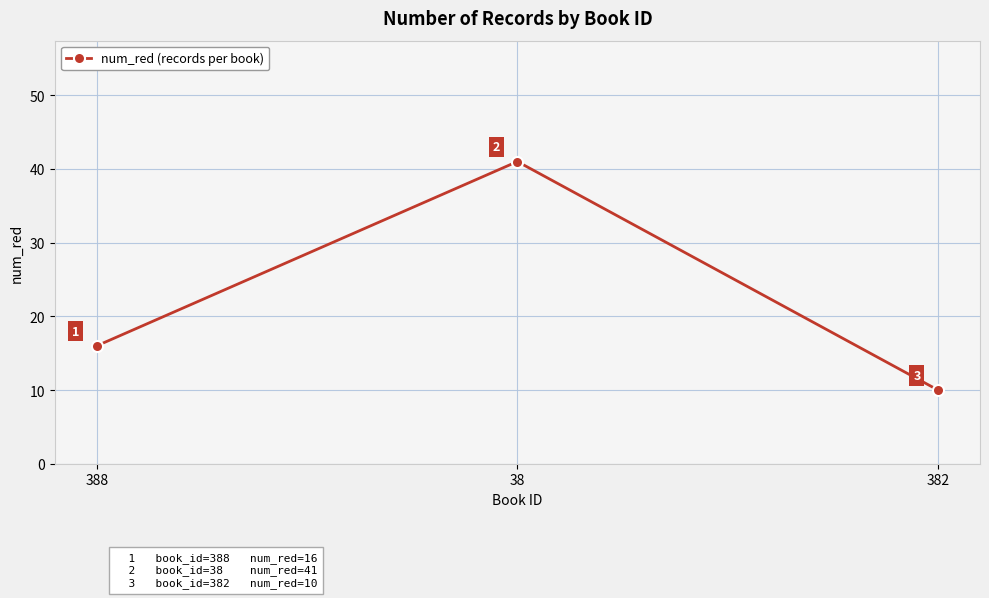

Is it true that the value at 388 is 16?

True